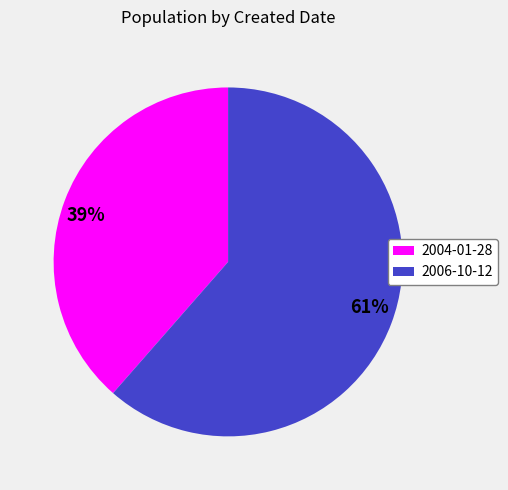

To the nearest percent, what is the average slice percentage?

50%